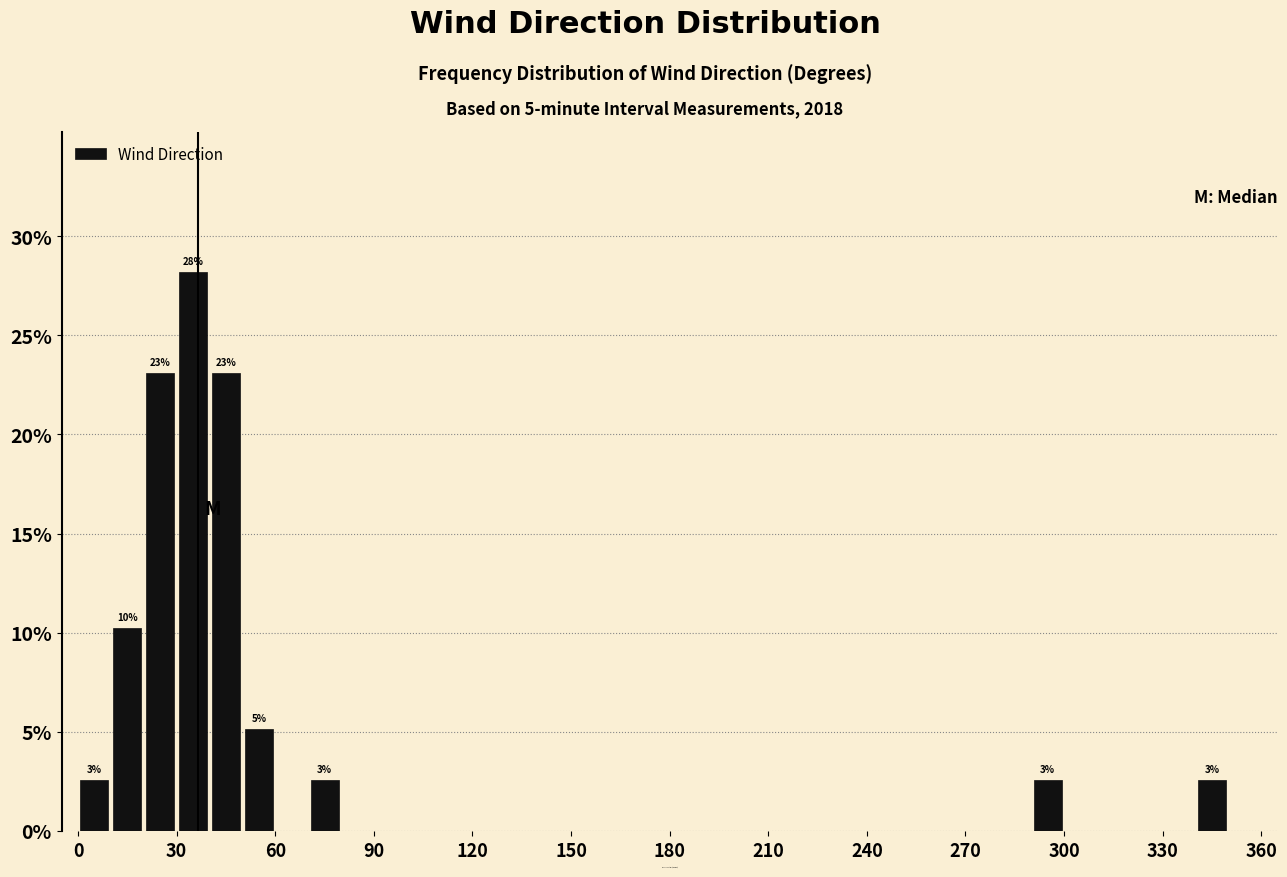

Read against the x-axis, roughly where is the centre of the tallest bar?

35